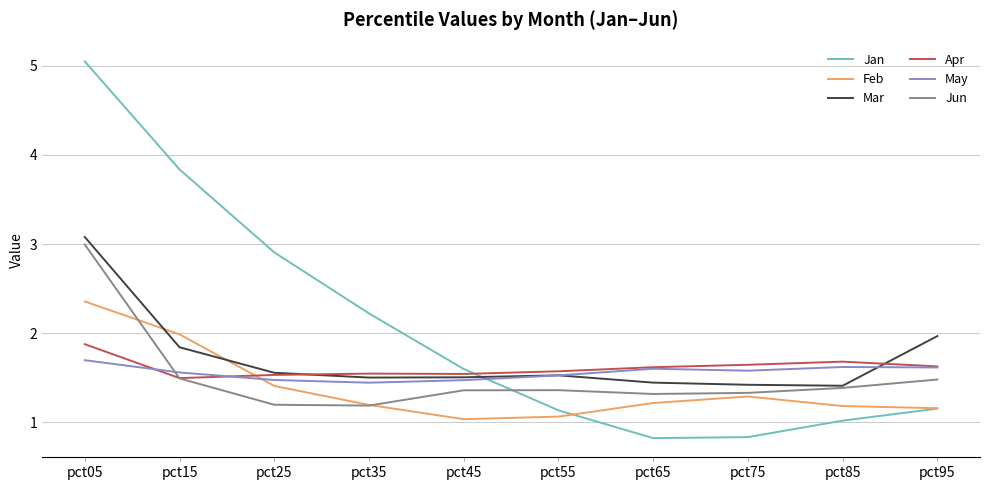

True or false: Jan has more than 2 interior local peaks.

False